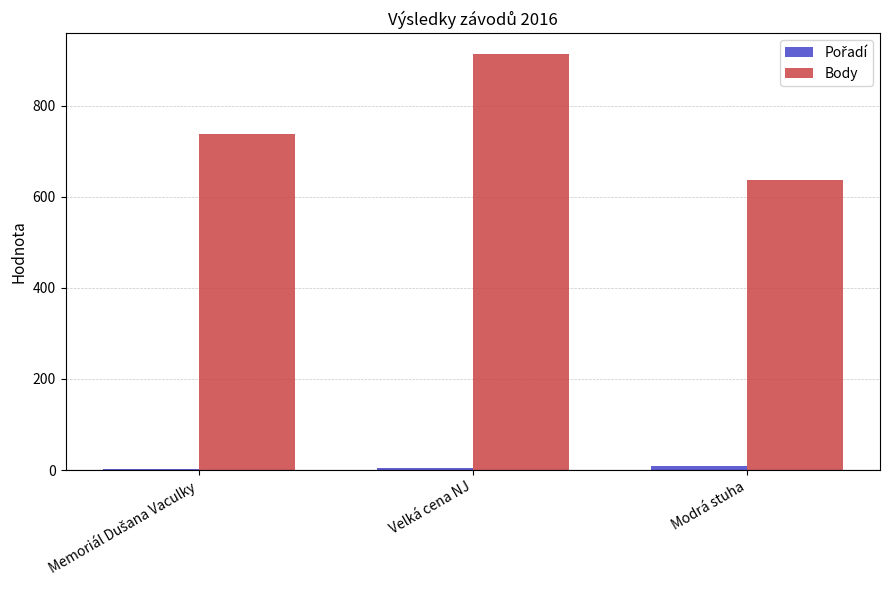

The Body series shows 914 at Velká cena NJ. True or false?

True